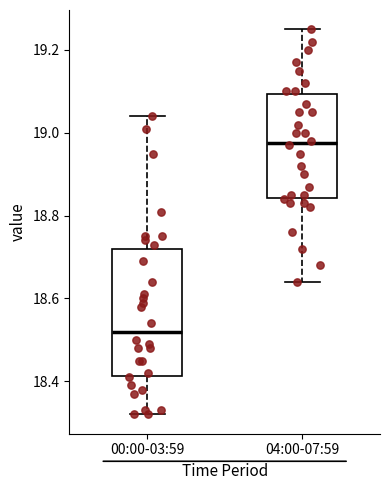

Which box has the lowest median line?

00:00-03:59